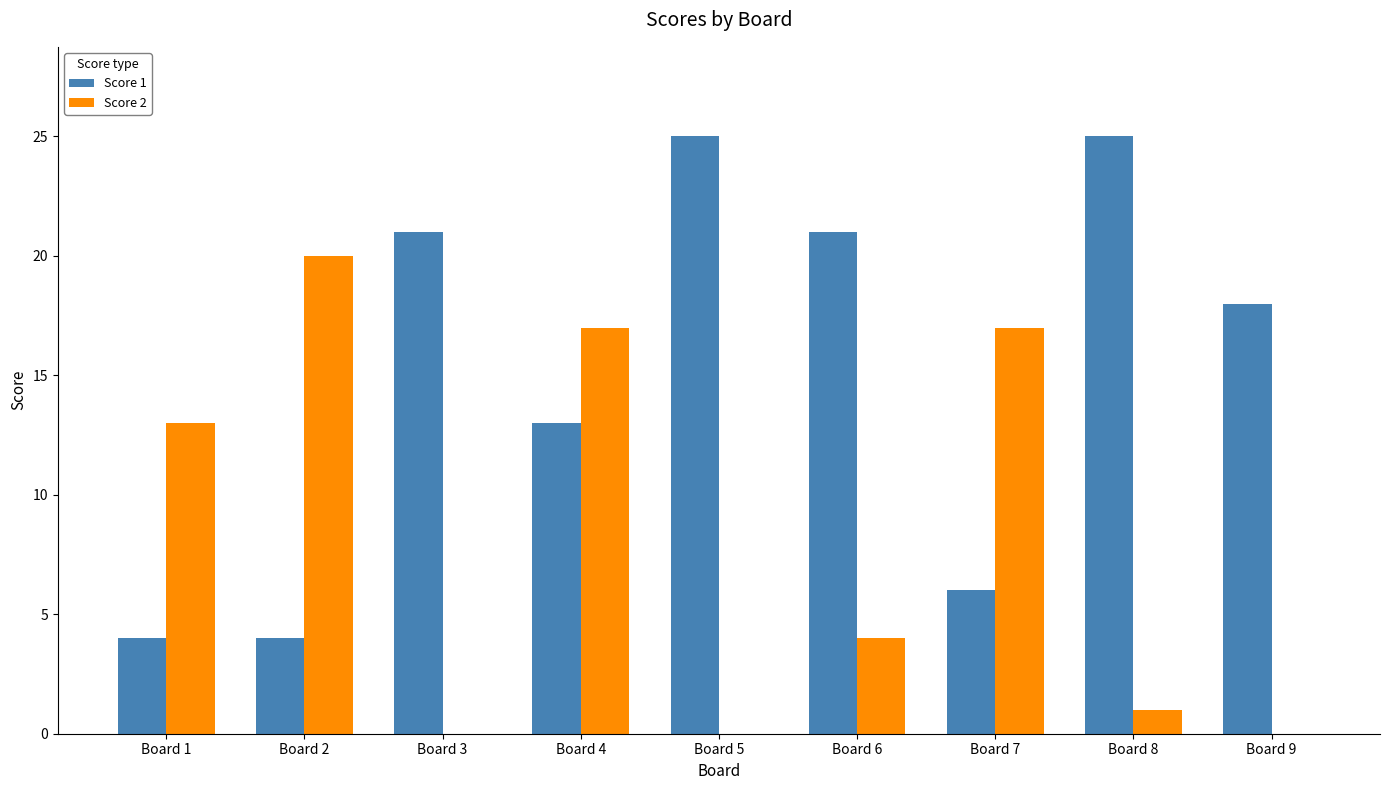

Reading left to right, what are all the values shown in this chart?

Score 1: 4	4	21	13	25	21	6	25	18
Score 2: 13	20	0	17	0	4	17	1	0